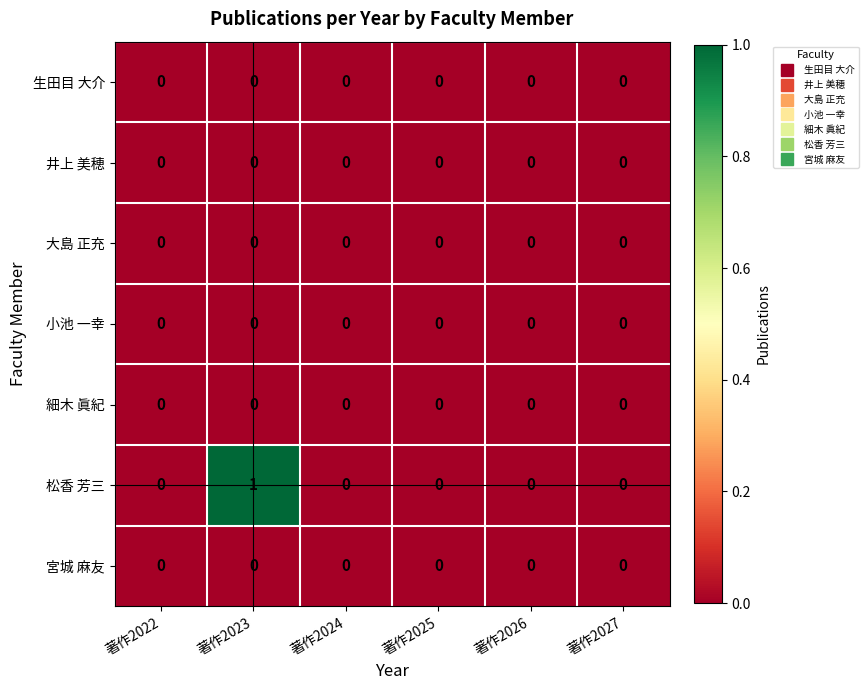

Which label corresponds to the largest value in the chart?

著作2023